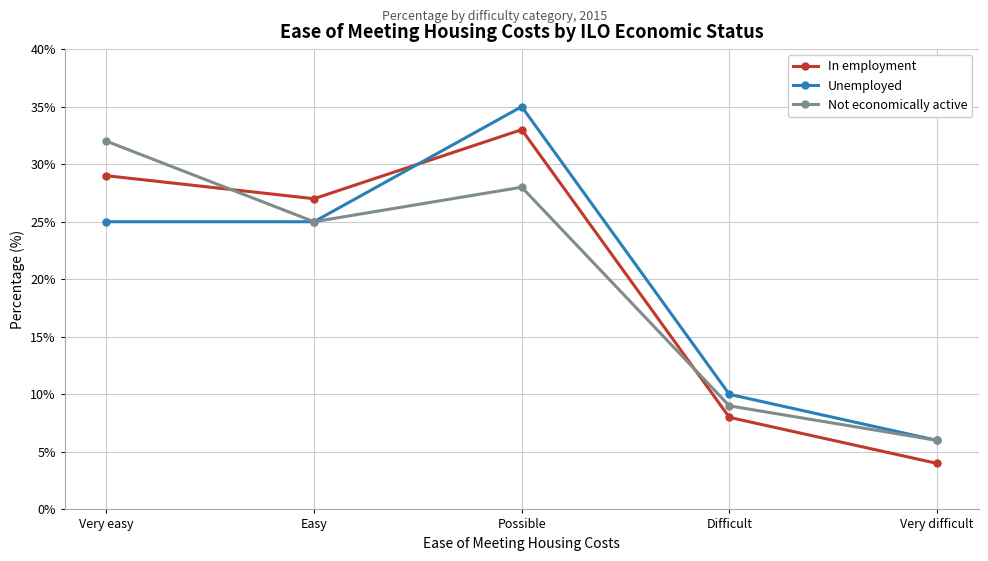

Which series ends up on top after the final intersection of In employment and Unemployed?

Unemployed